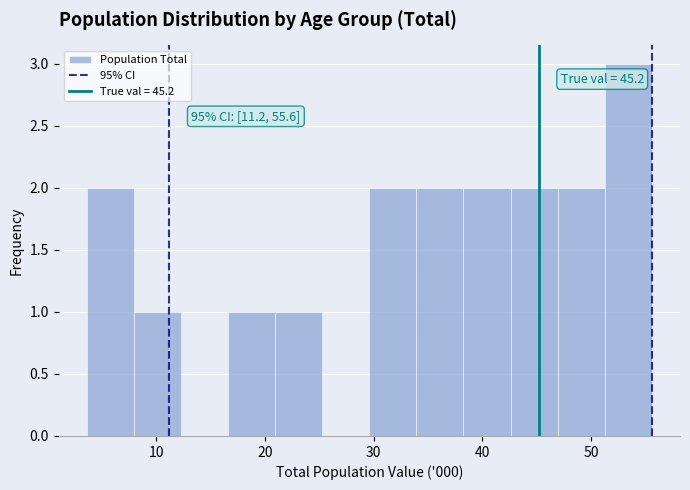

Over which range of the x-axis is the bar tallest?

51 to 56